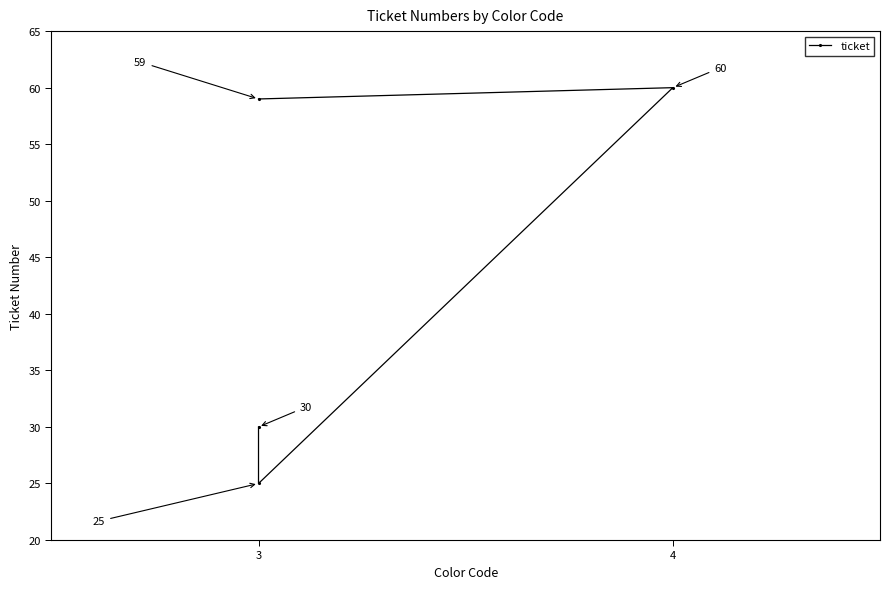

Is this an area chart (filled region under the line)?

No